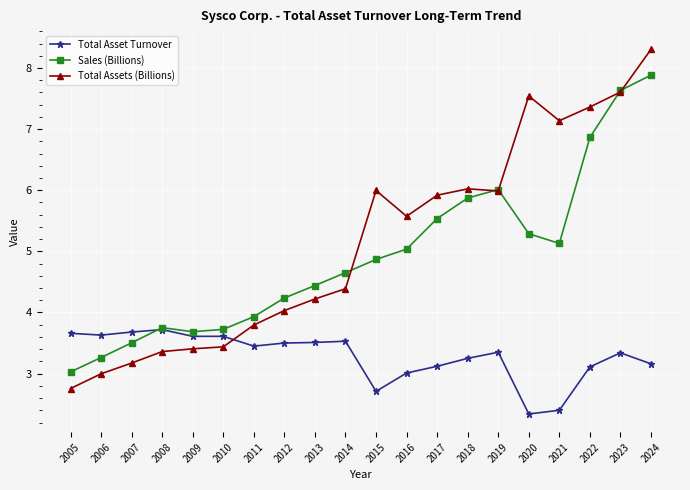

True or false: Total Asset Turnover and Total Assets (Billions) intersect in this chart.

True